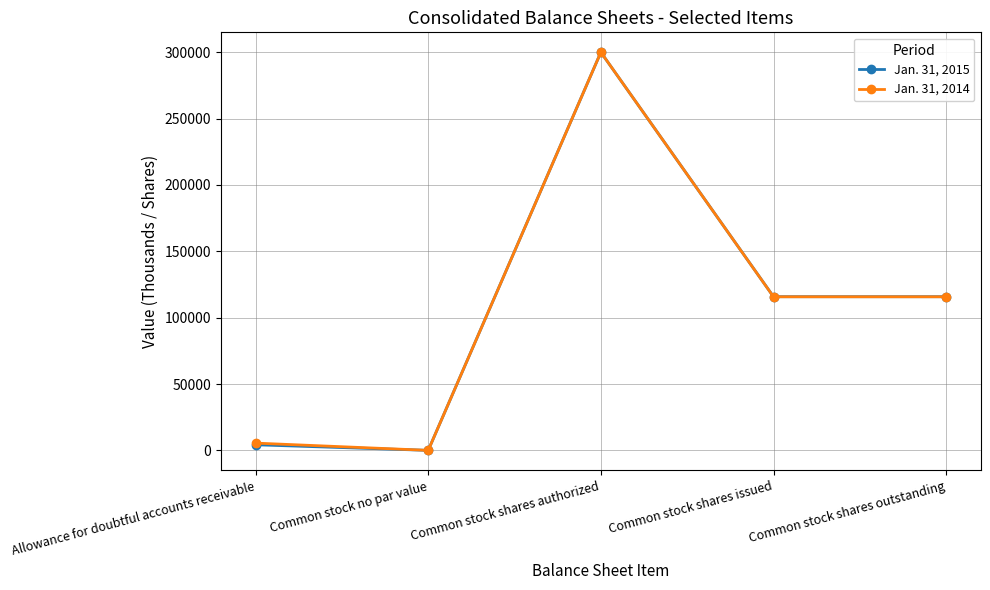

Reading left to right, list all the values displayed in this chart.

Jan. 31, 2015: 4217	0	300000	115790	115790
Jan. 31, 2014: 5469	0	300000	115722	115722